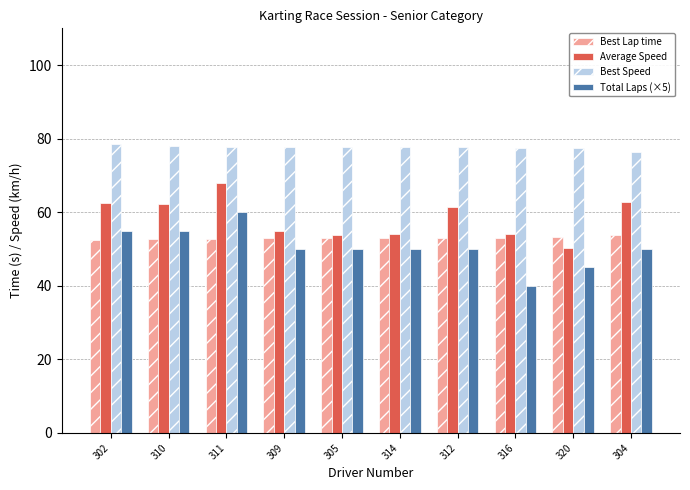

What is the maximum value for Total Laps (×5)?

60.0